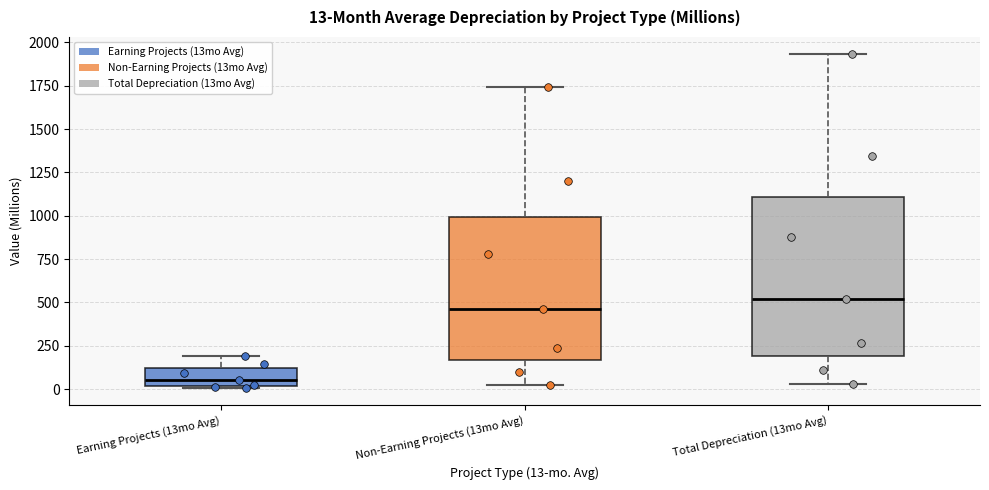

Which box's median line is the lowest?

Earning Projects (13mo Avg)